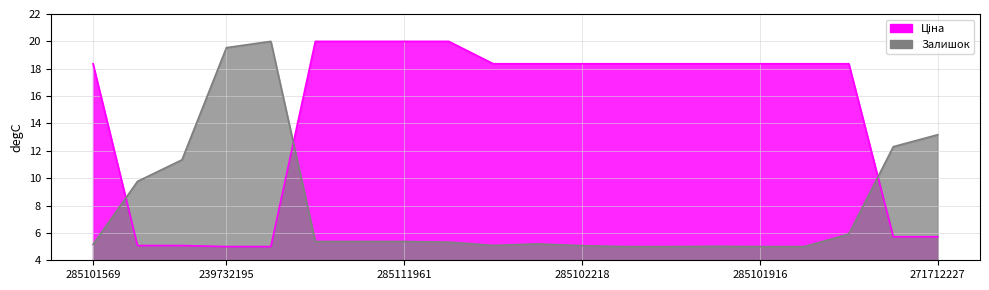

What is the difference between the highest and lowest values at 285102221?

13.3